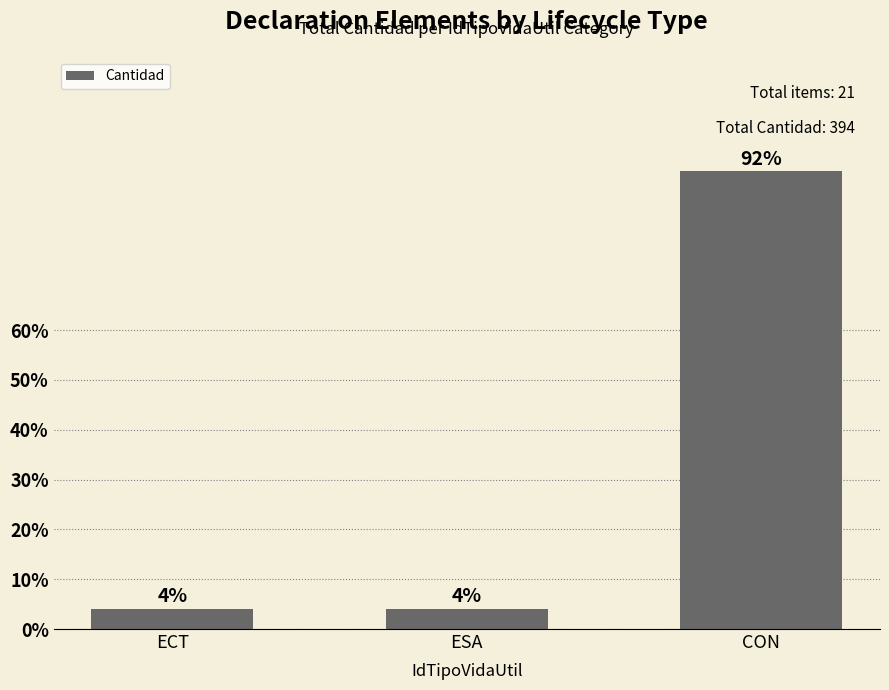

Does the chart contain any negative values?

No